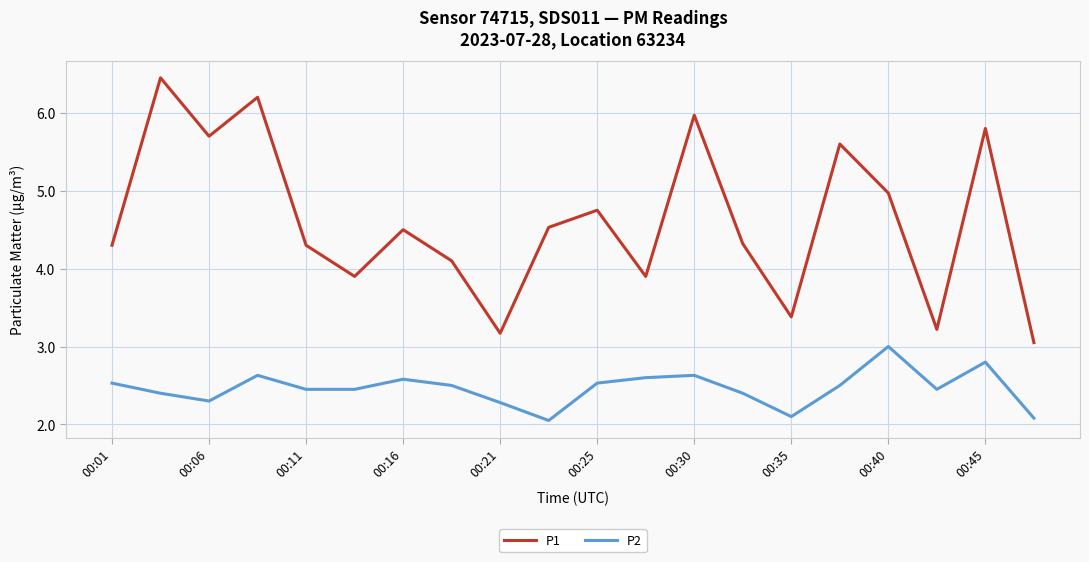

What are all the series names shown in the legend?

P1, P2